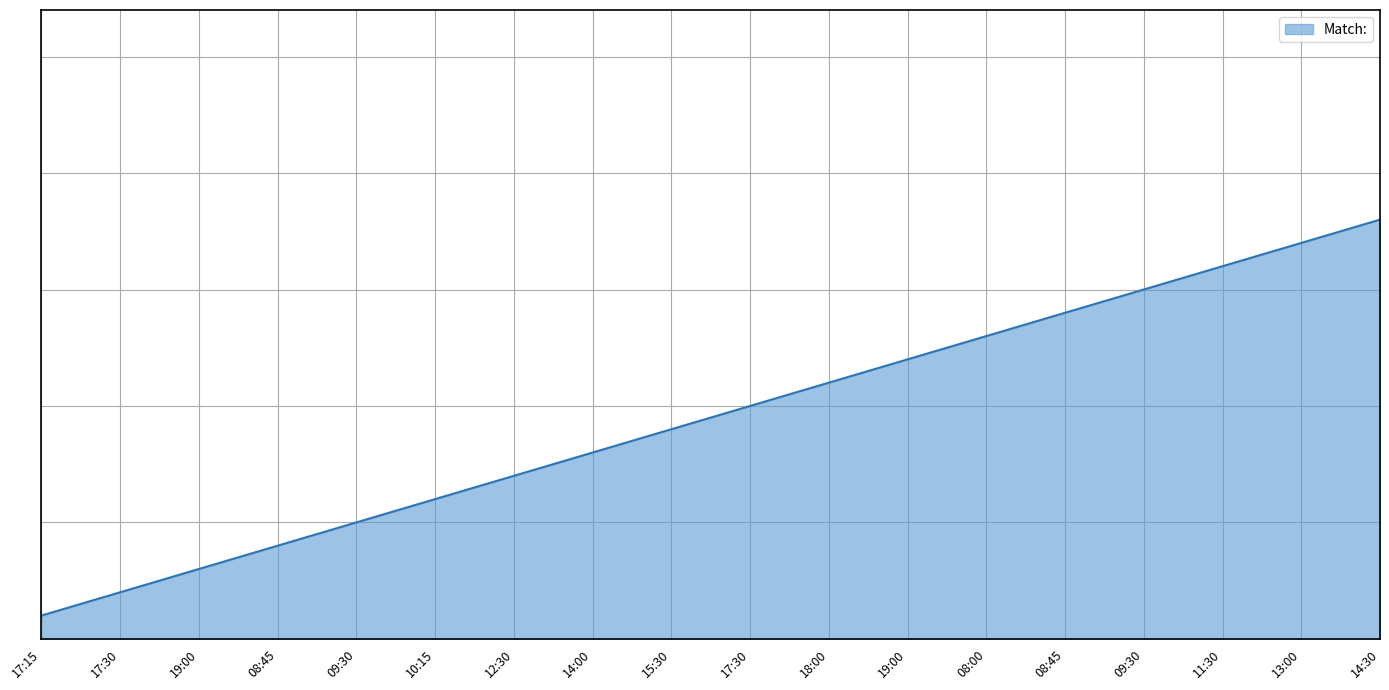

At which label is the value closest to 9?

15:30